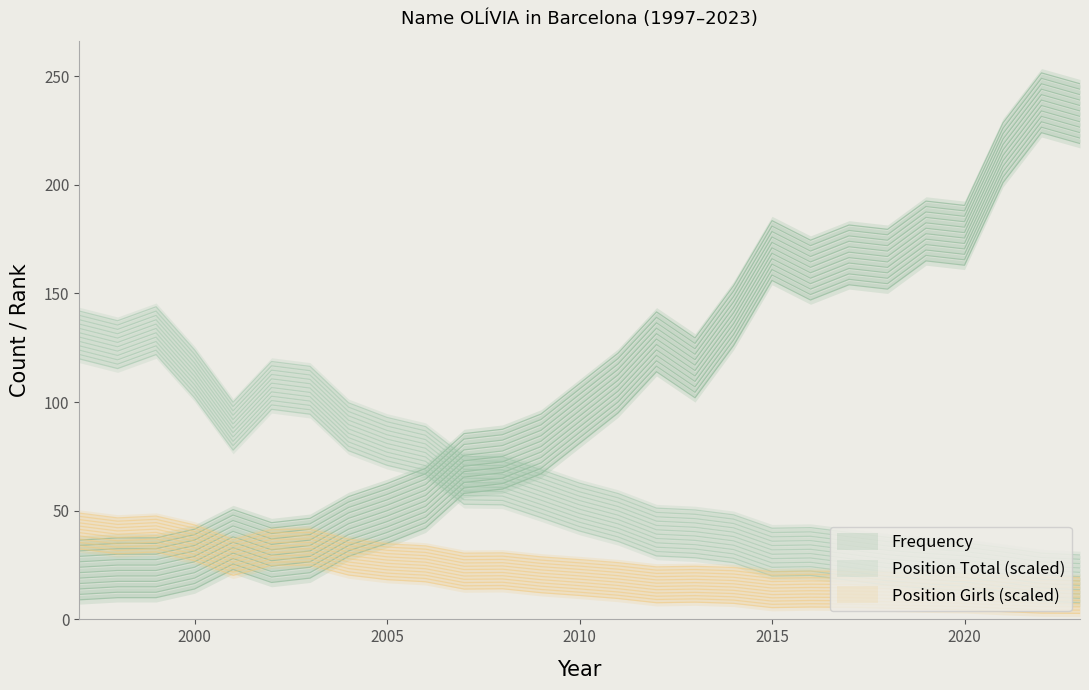

True or false: Position Total and Frequency intersect in this chart.

True